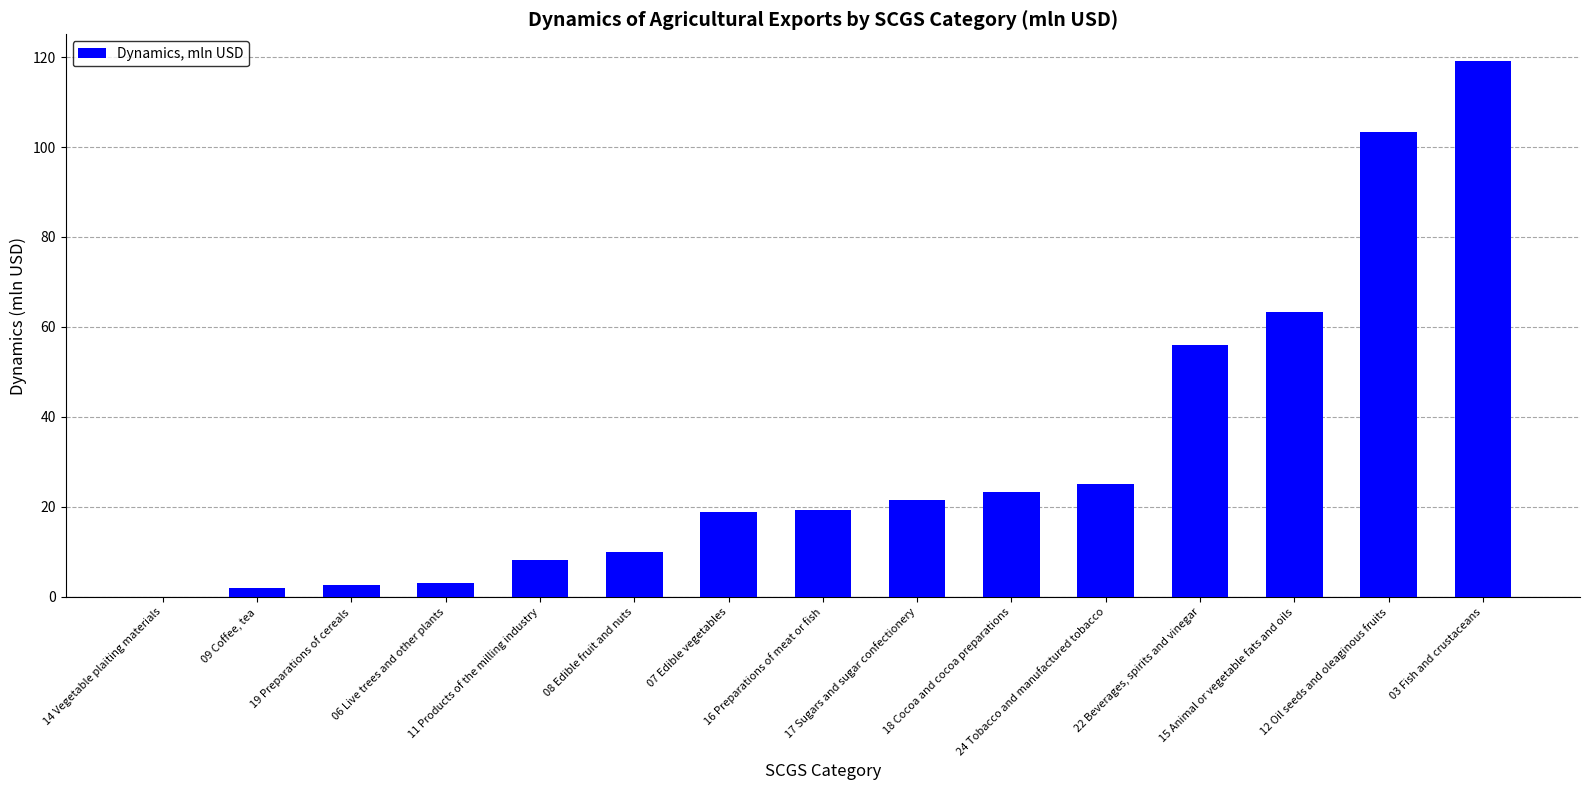

What is the sum of all values?

475.2